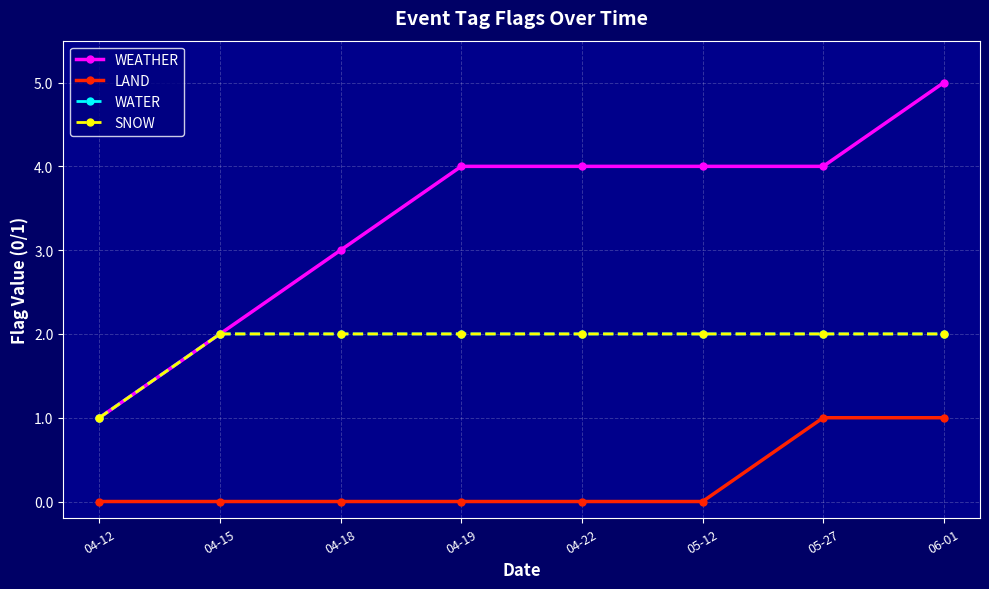

Which category has the lowest value across all series?

04-12